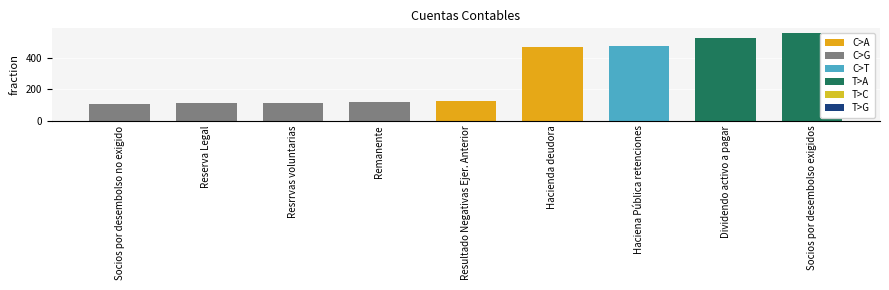

What is the value of the 9th bar from the left?

558